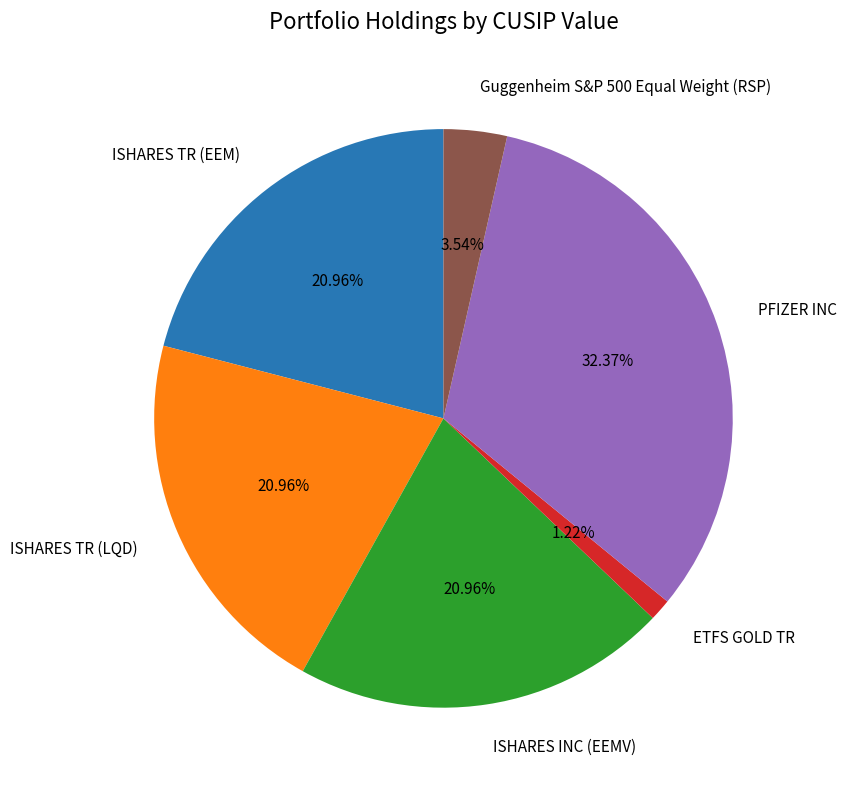

To the nearest percent, what is the average slice percentage?

17%